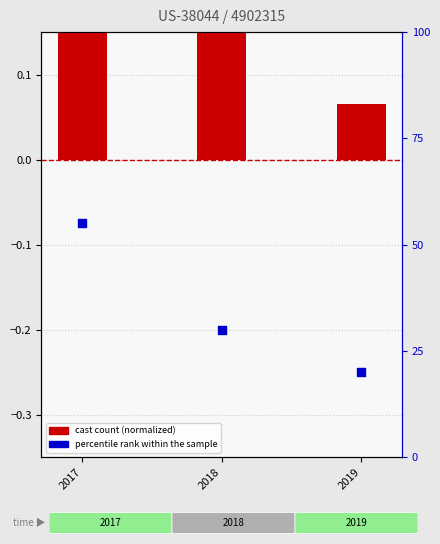

Which series contains the highest Y value?

percentile rank within the sample